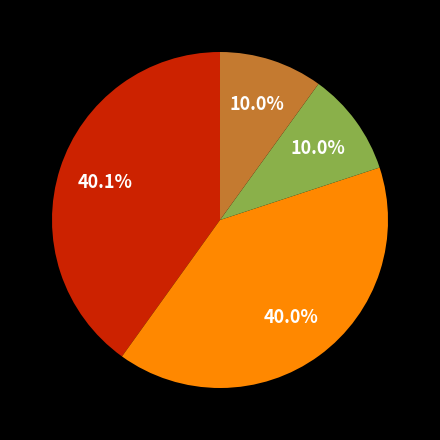

Does any single category account for the majority?

No